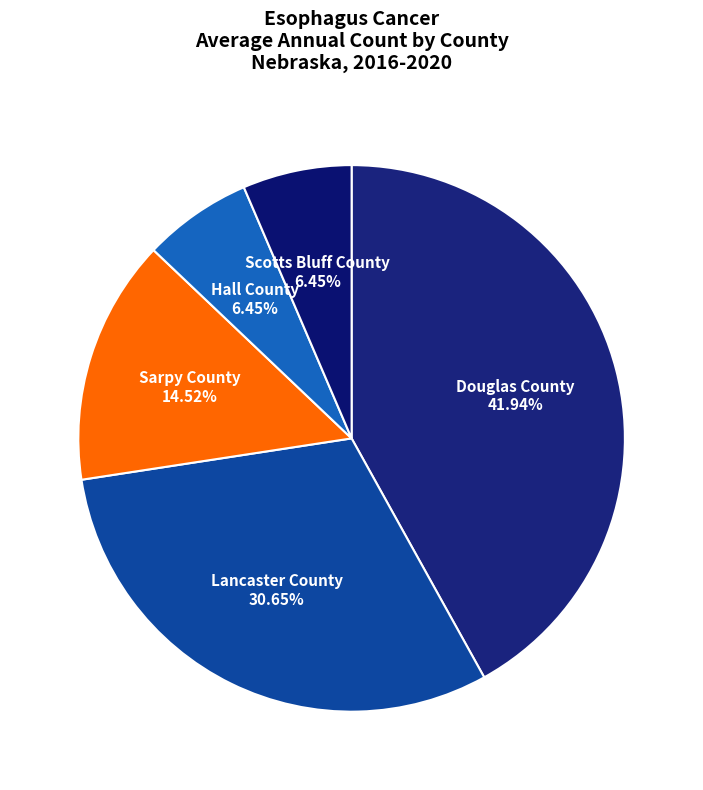

To the nearest percent, what portion does Sarpy County represent?

15%